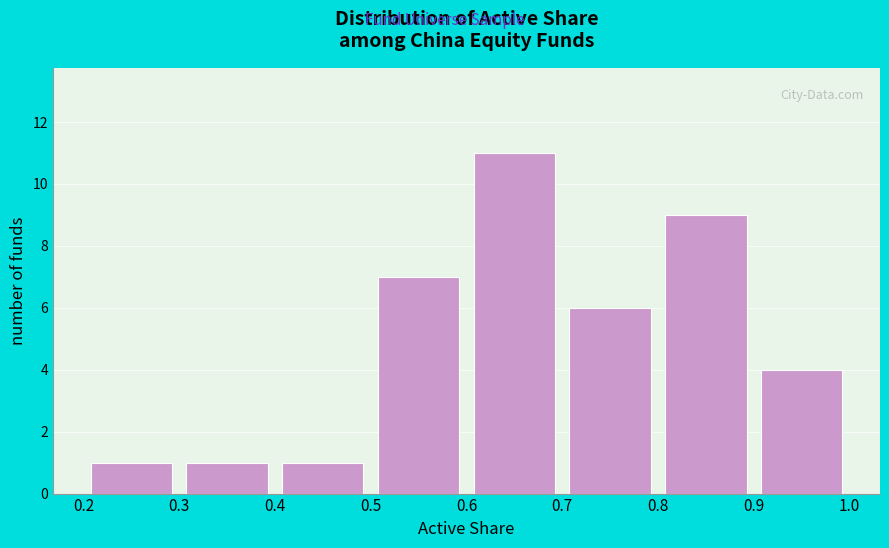

Which range on the x-axis has the tallest bar?

0.6 to 0.7